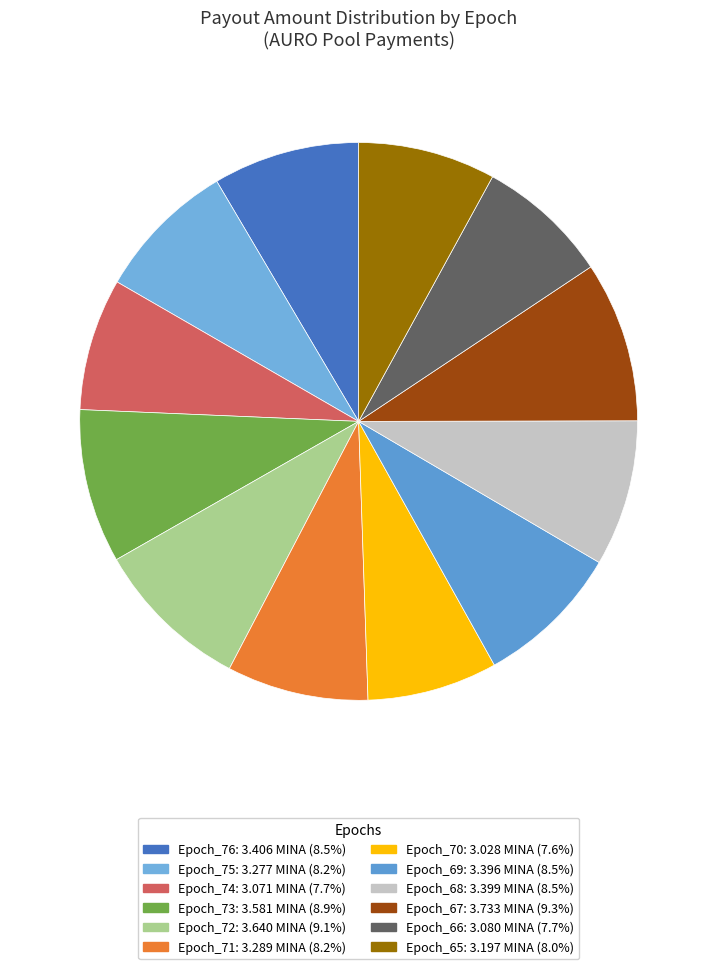

What percentage is the Epoch_67 slice, to the nearest percent?

9%